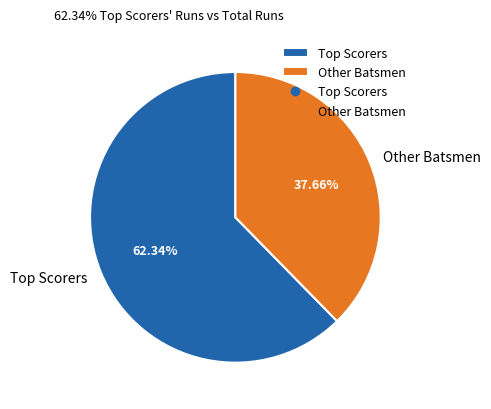

Which slice is the largest?

Top Scorers